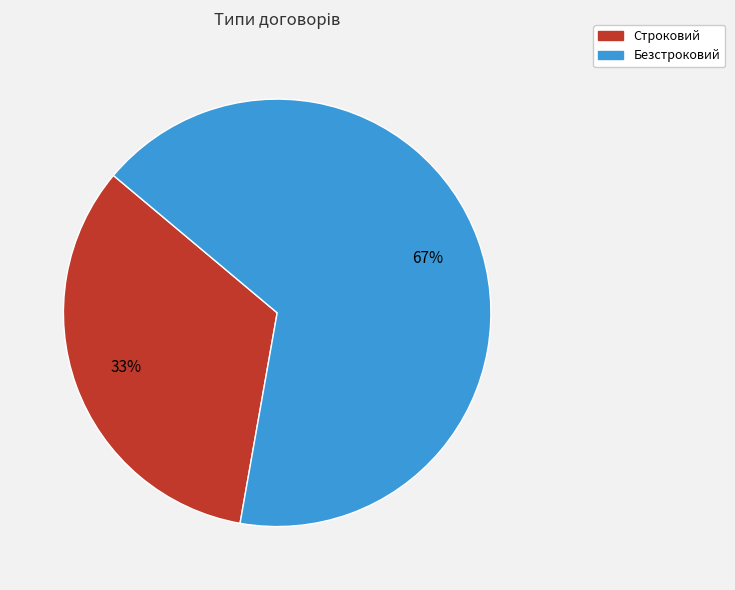

Is it true that Безстроковий is 59% of the pie?

False